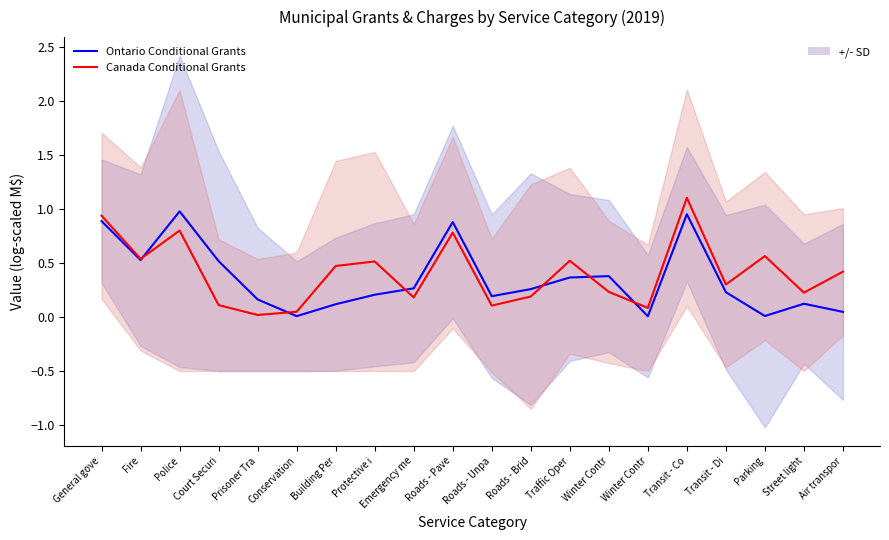

In Canada Conditional Grants, how many points are lower than both neighbors (excluding endpoints)?

7